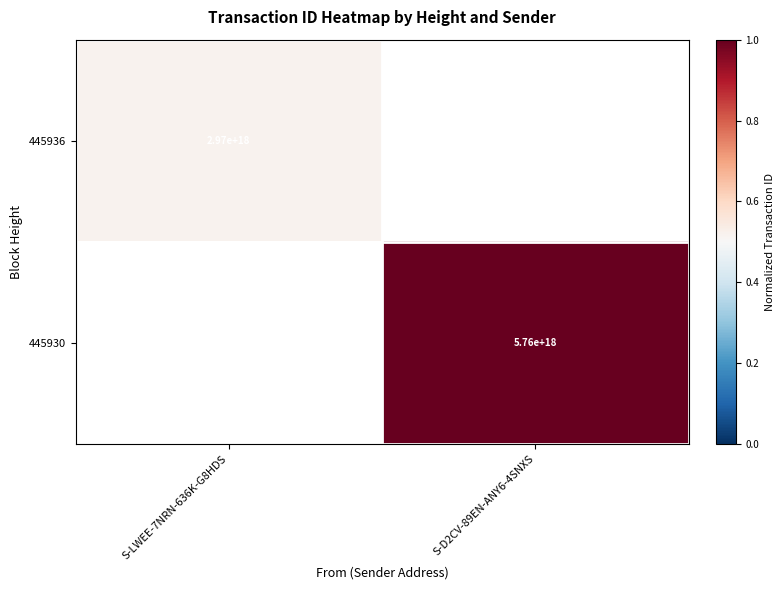

The value of 445930 at S-D2CV-89EN-ANY6-4SNXS is 1.7. True or false?

False